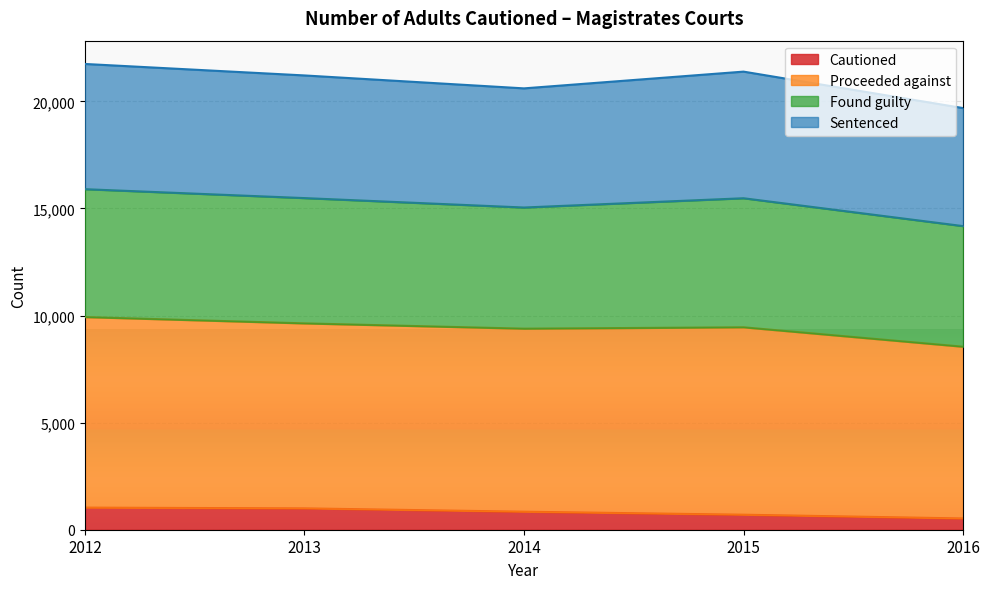

What is the highest value of the Cautioned series?

1032